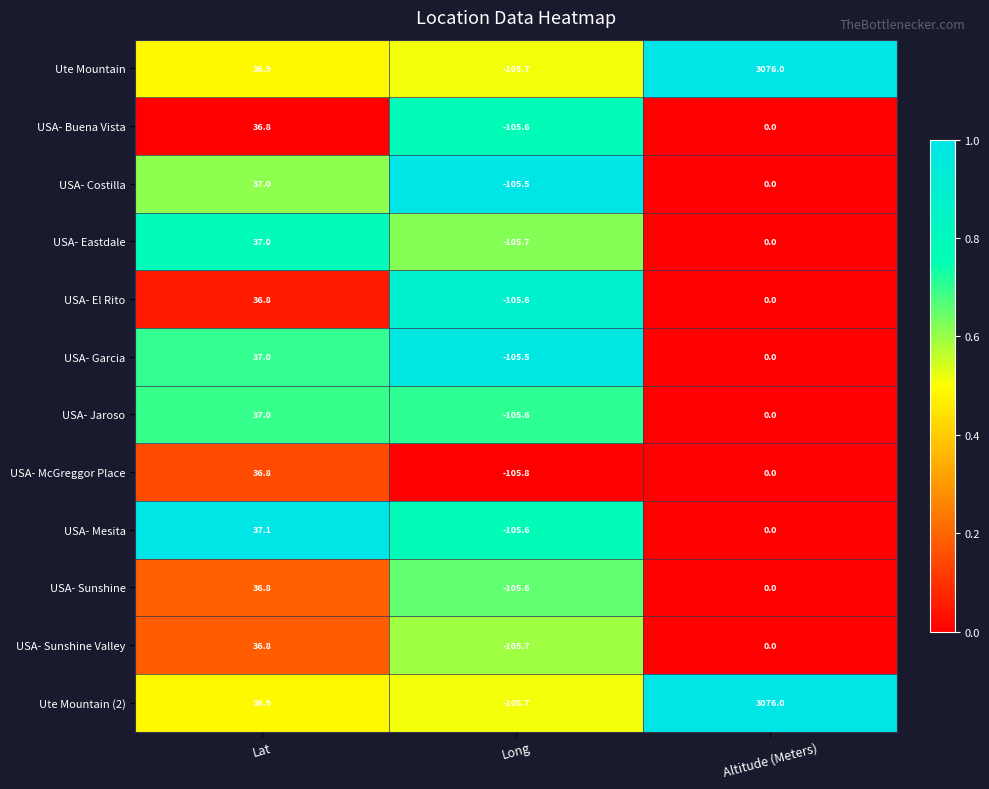

What is the total value across all series at Altitude (Meters)?

6152.0